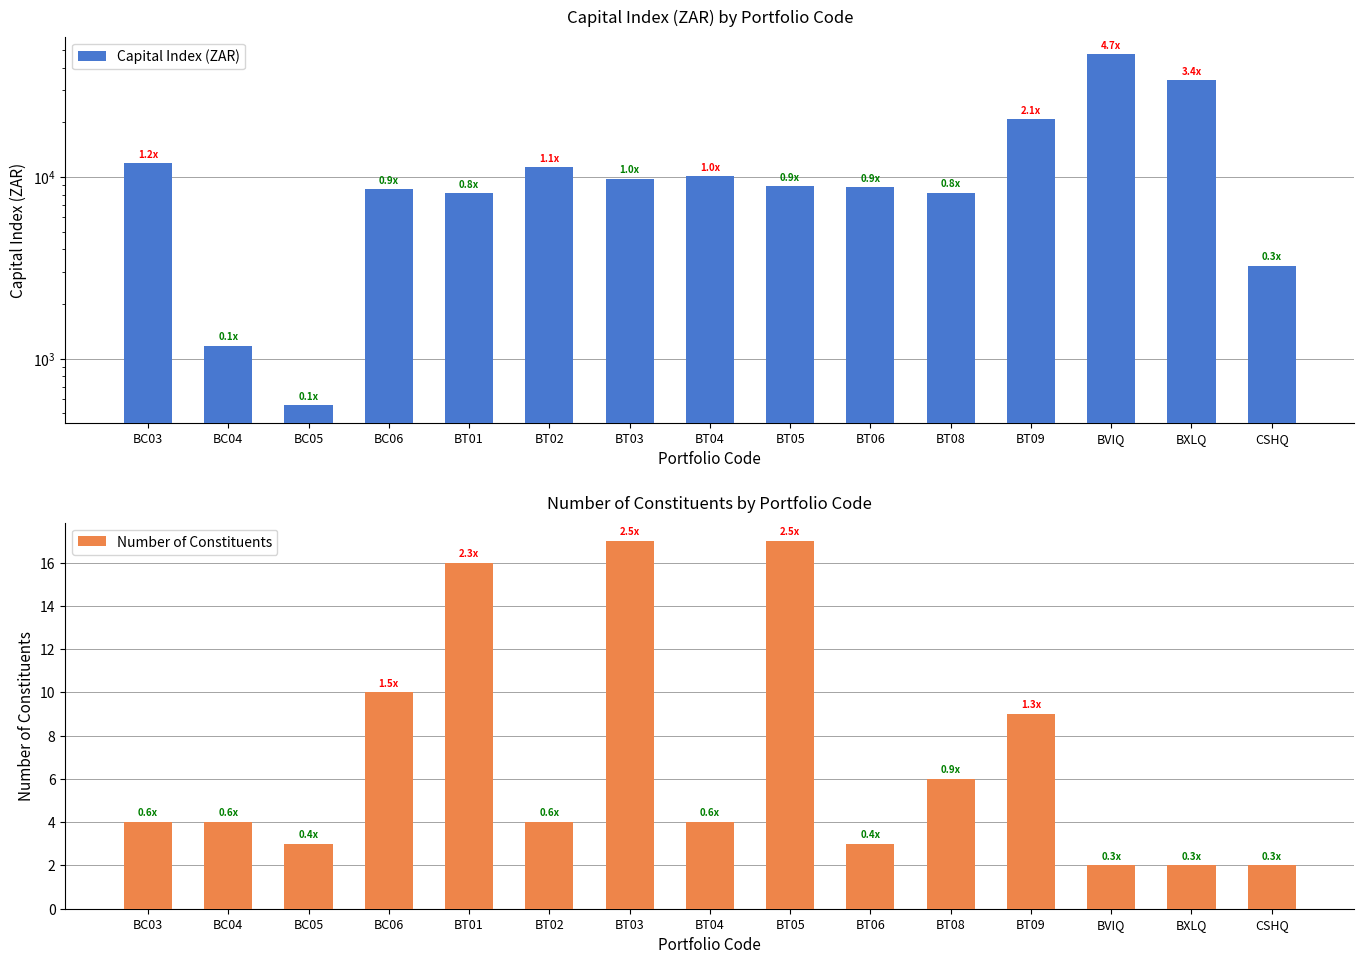

What is the average value of the Capital Index (ZAR) series?

12855.1